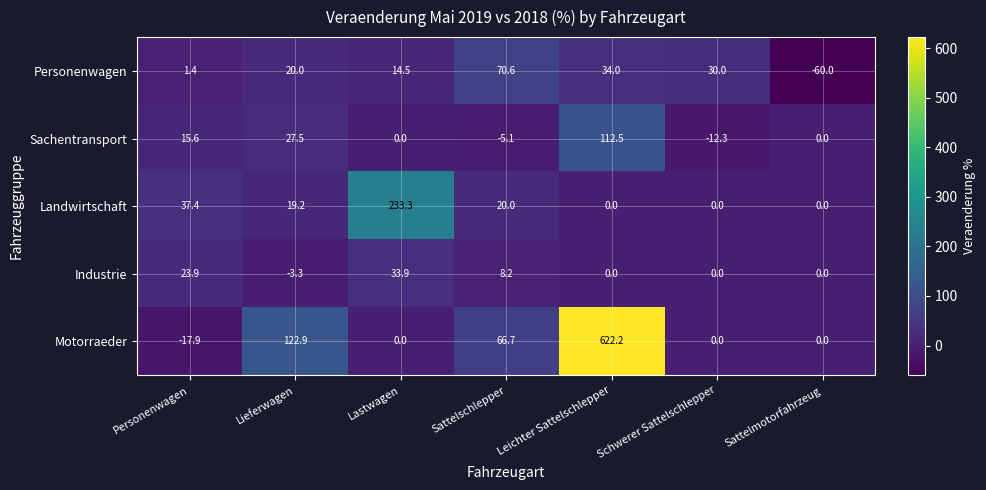

Which series has the largest range (max minus min)?

Motorraeder